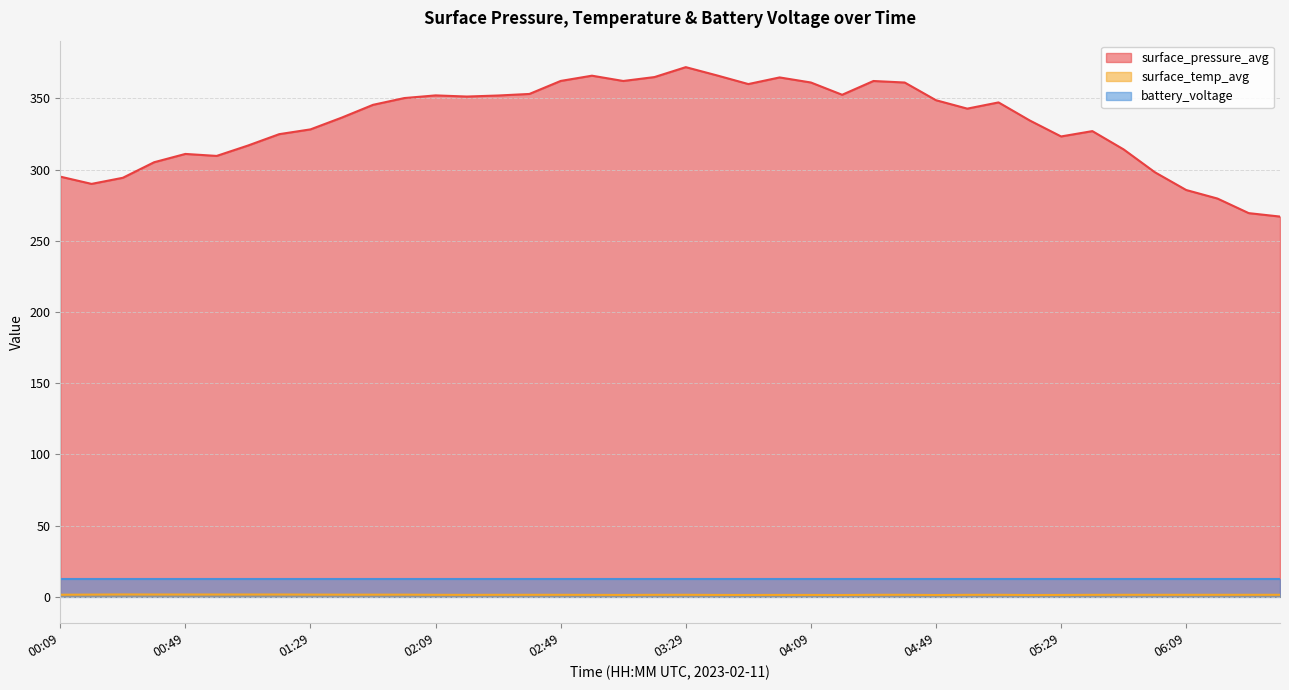

What is the label of the 5th point from the right?

05:59